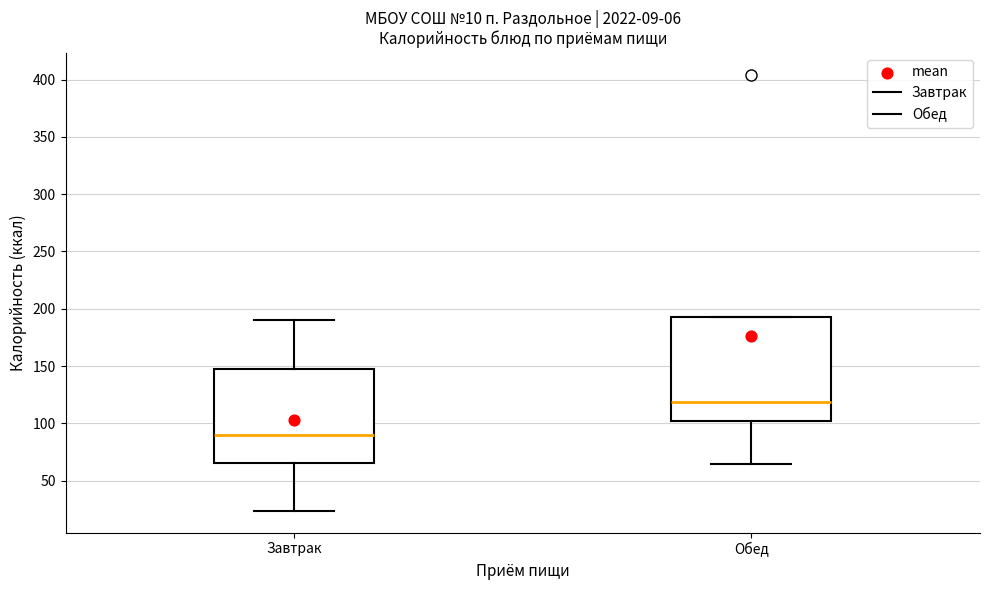

Which box has the lowest median line?

Завтрак